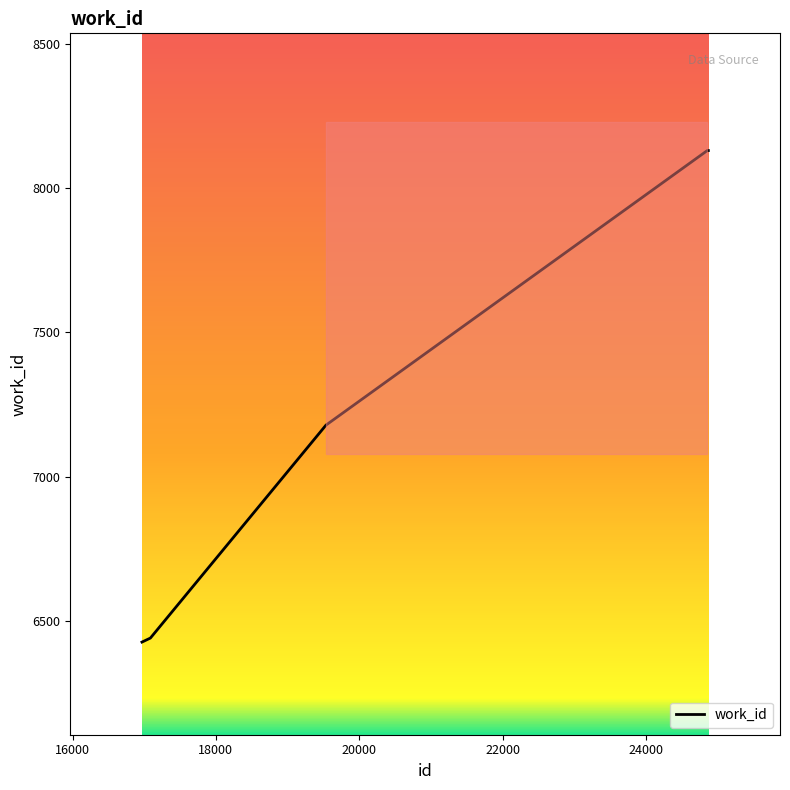

True or false: the data has more than 0 interior local peaks.

False